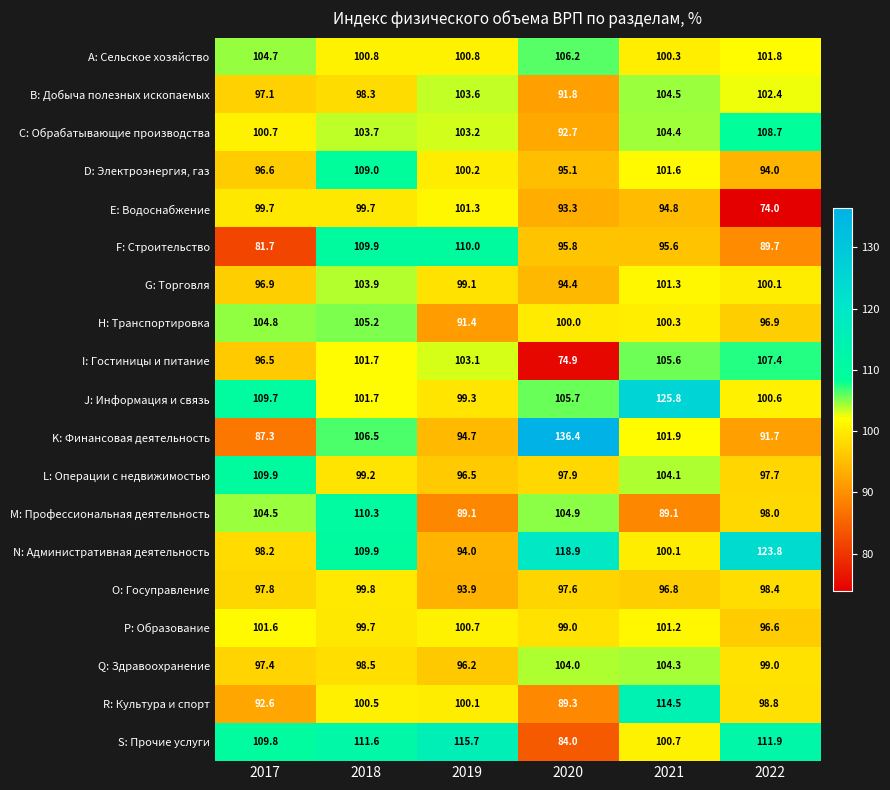

The value of P: Образование at 2022 is 160.2. True or false?

False